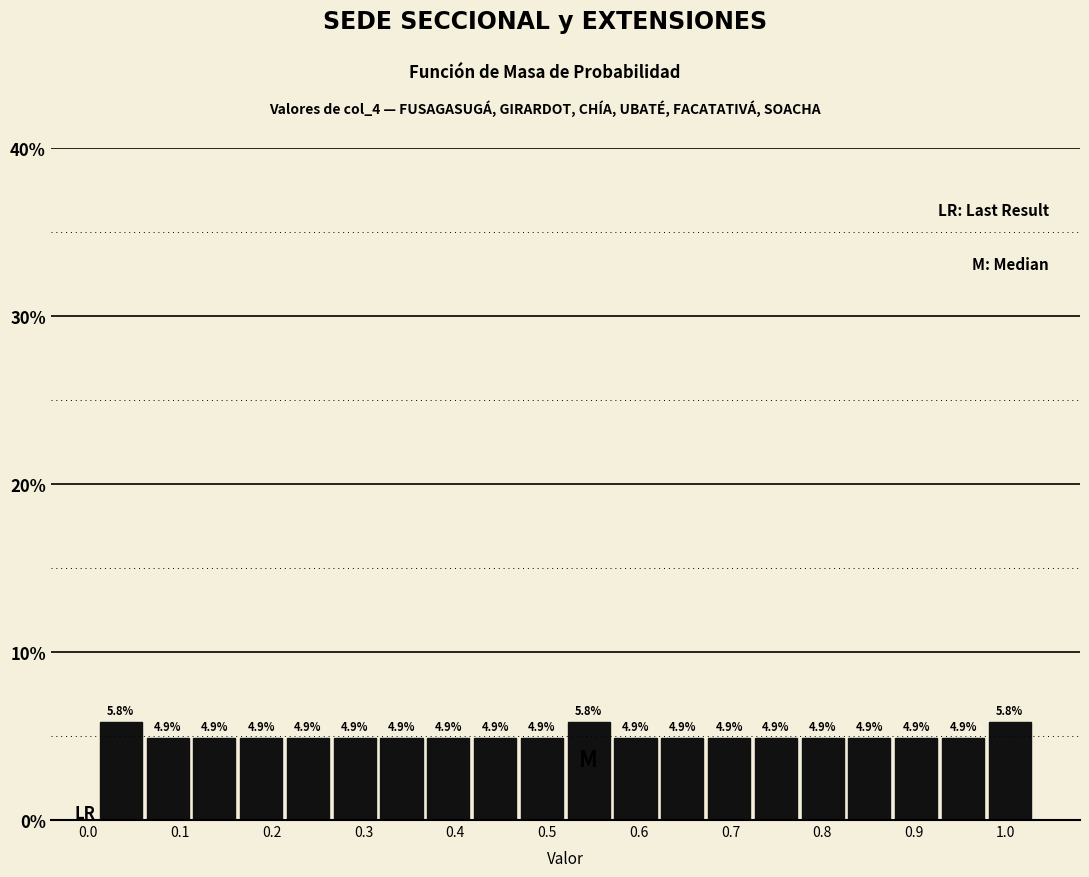

How tall is the bar that spans 0.673 to 0.724 on the x-axis? The bar edges are not printed on the chart, so give them approximately, as read against the axis.

4.9